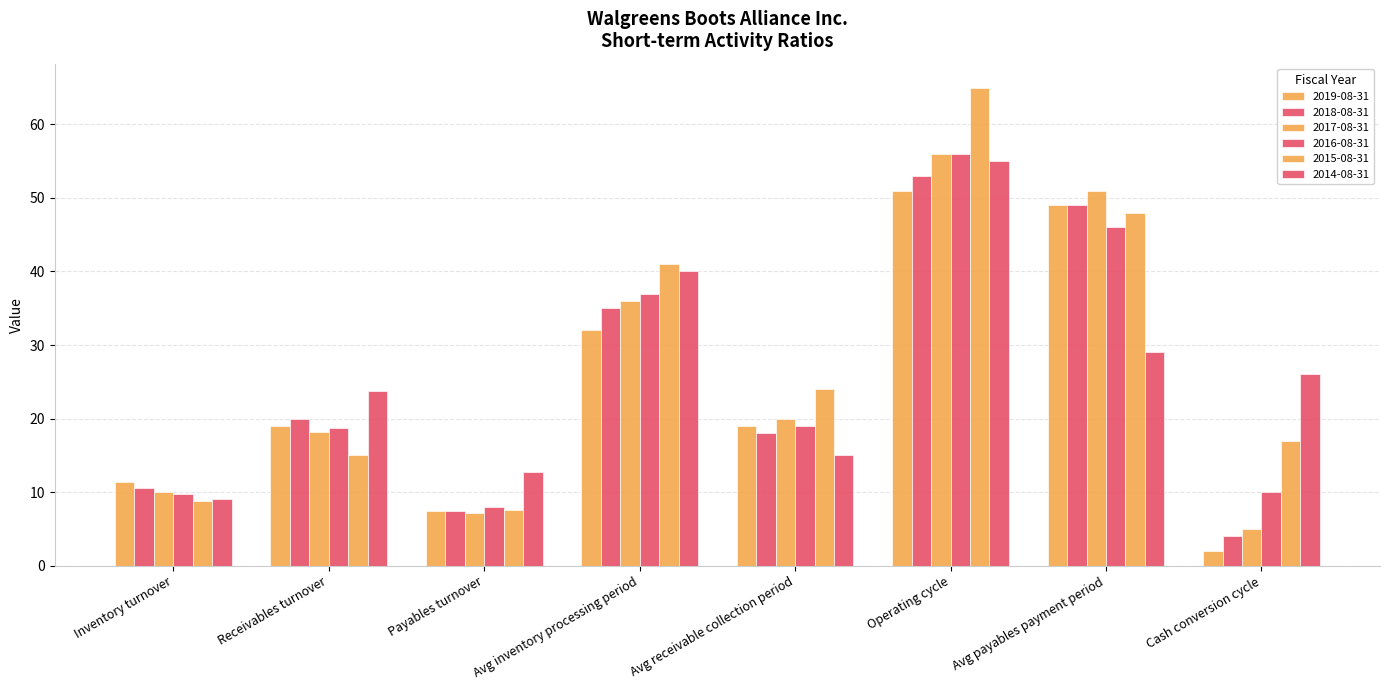

Which has a higher value, Receivables turnover or Avg receivable collection period?

Avg receivable collection period